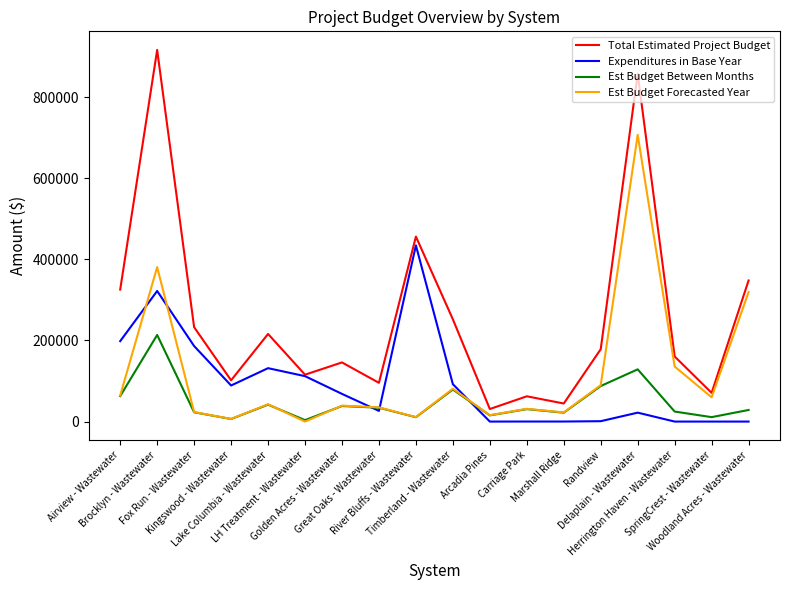

What is the maximum value shown in the chart?

916387.8